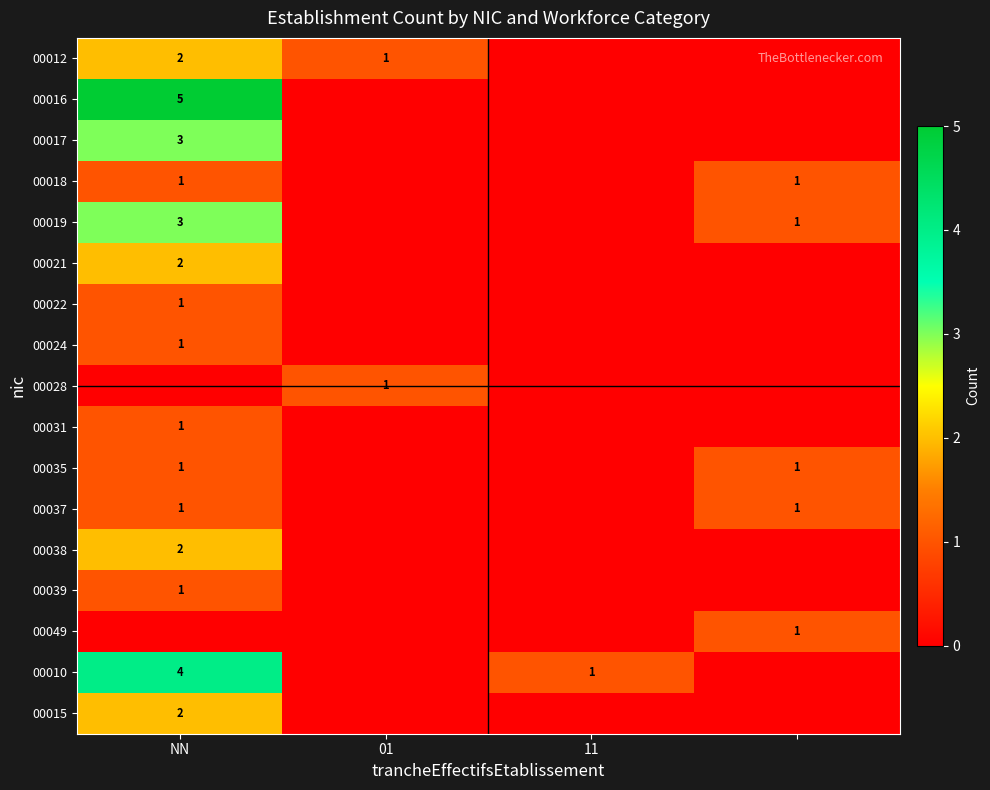

The value of 00010 at 11 is 0. True or false?

False